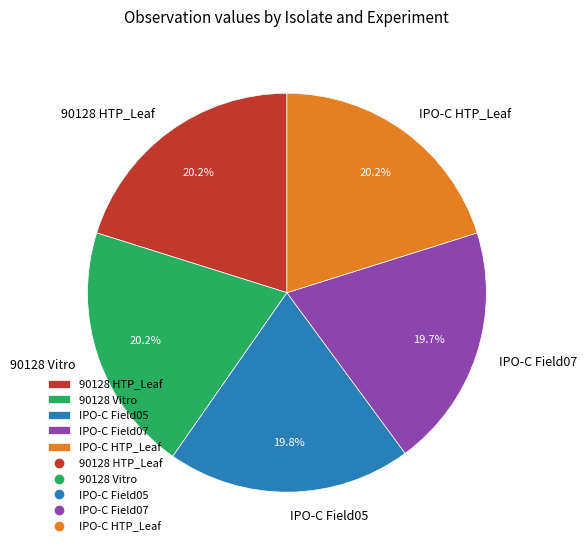

What percentage is NOT represented by IPO-C HTP_Leaf?

79.8%